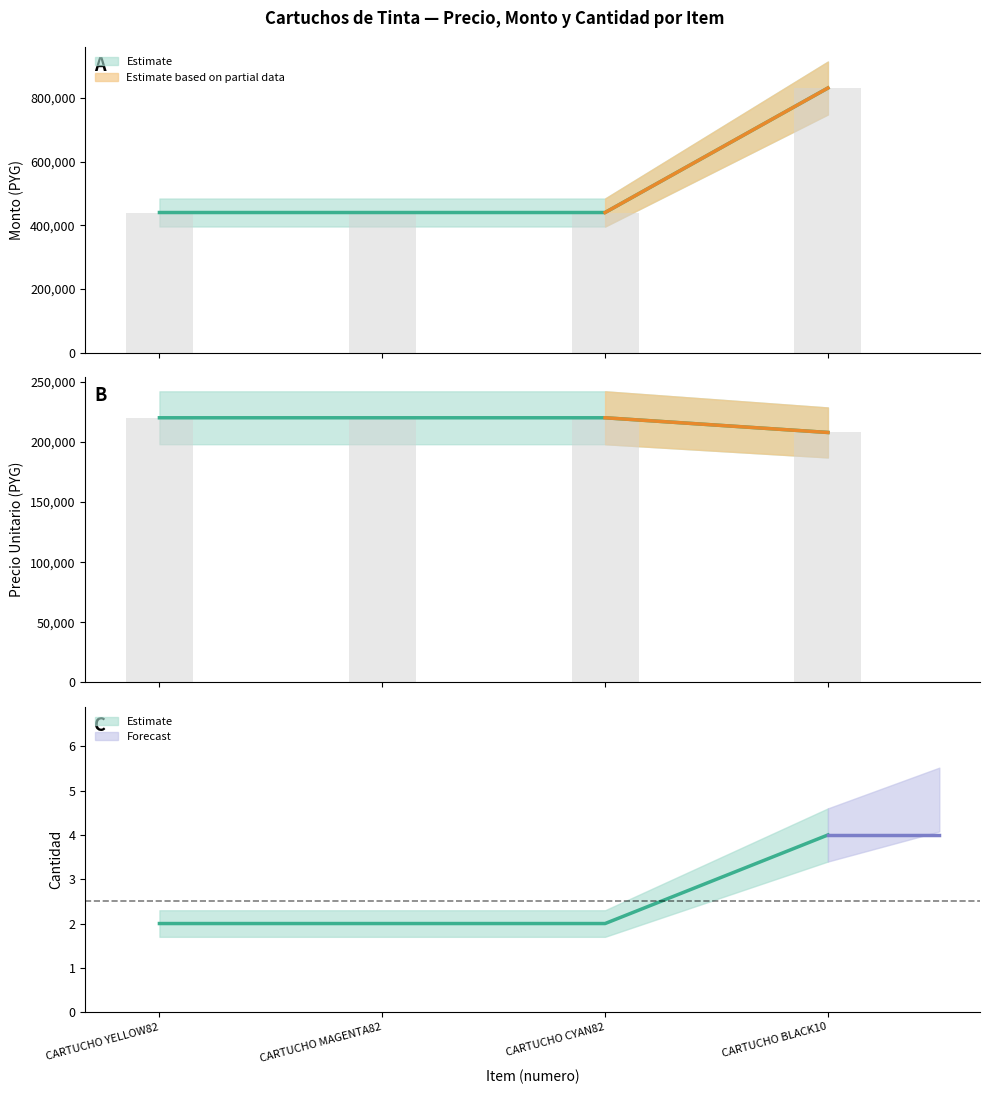

Is the value of cantidad at CARTUCHO YELLOW82 greater than the value of precio_unitario at CARTUCHO YELLOW82?

No